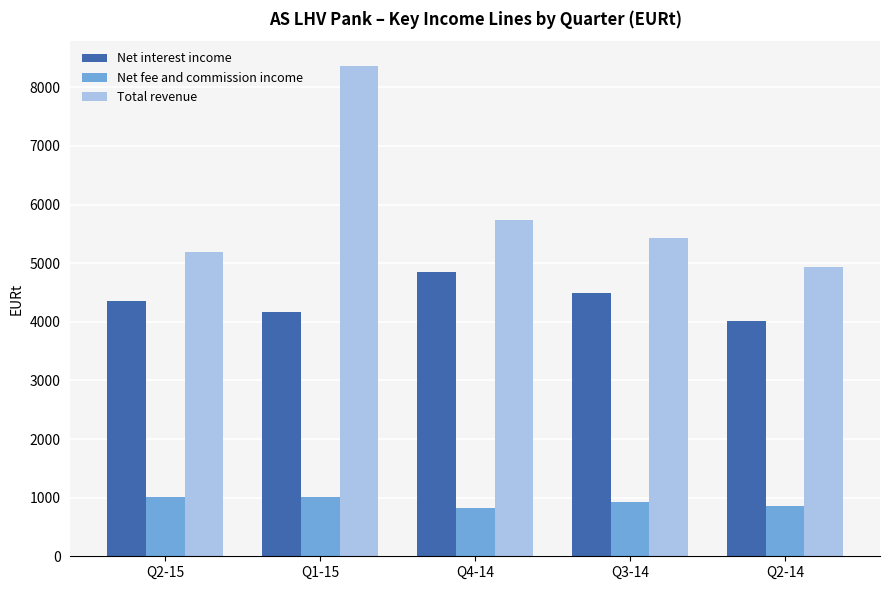

The value of Net fee and commission income at Q2-15 is 1575.2. True or false?

False